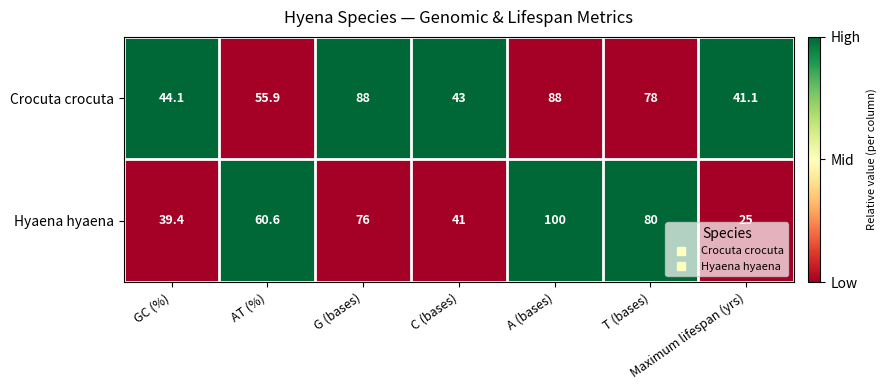

The Crocuta crocuta series shows 22.7 at Maximum lifespan (yrs). True or false?

False